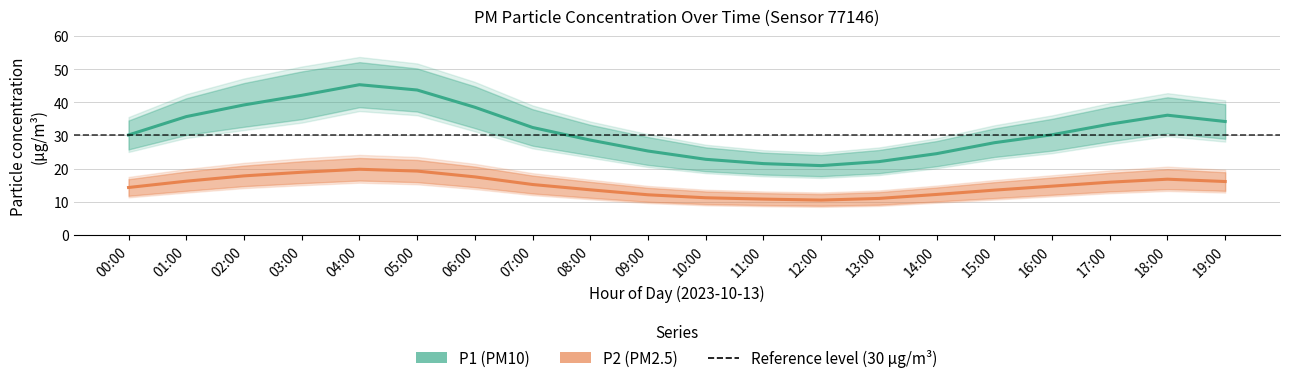

What is the minimum value for P1 (PM10)?

20.9